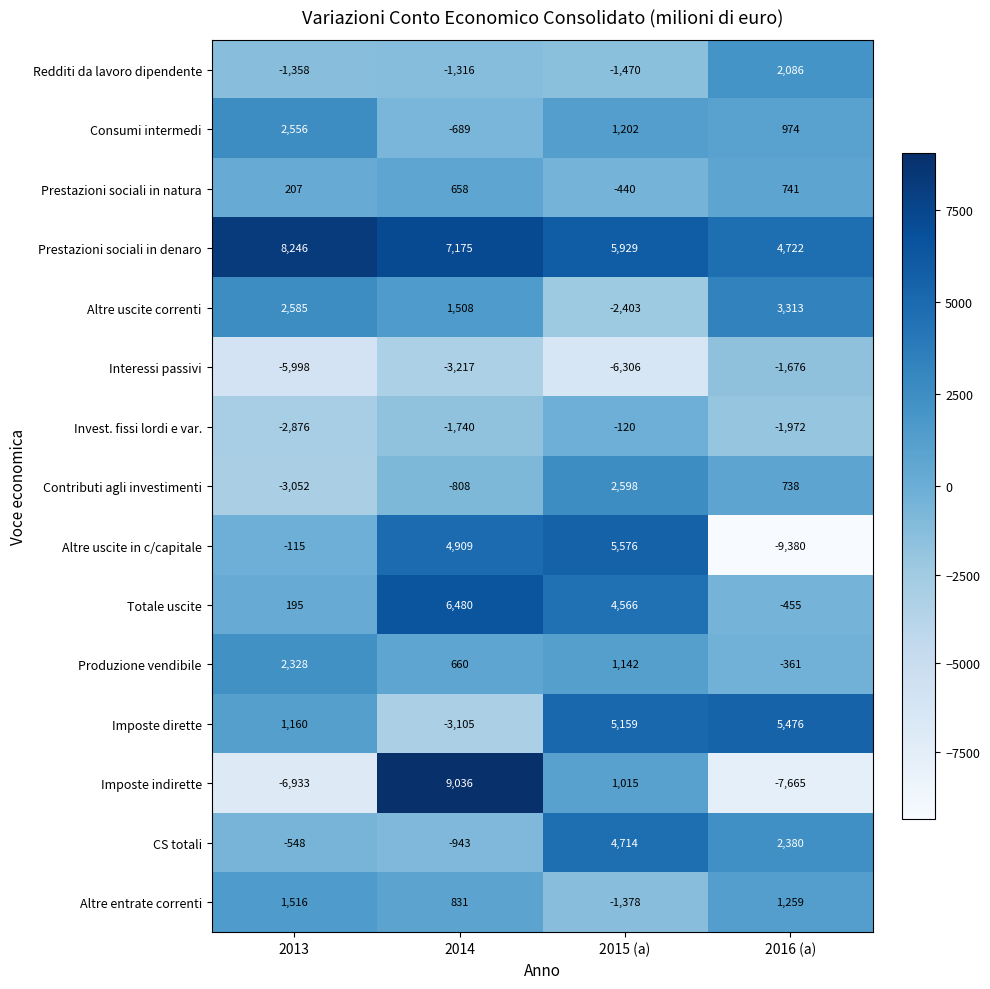

Which category has the highest value in the Interessi passivi series?

2016 (a)